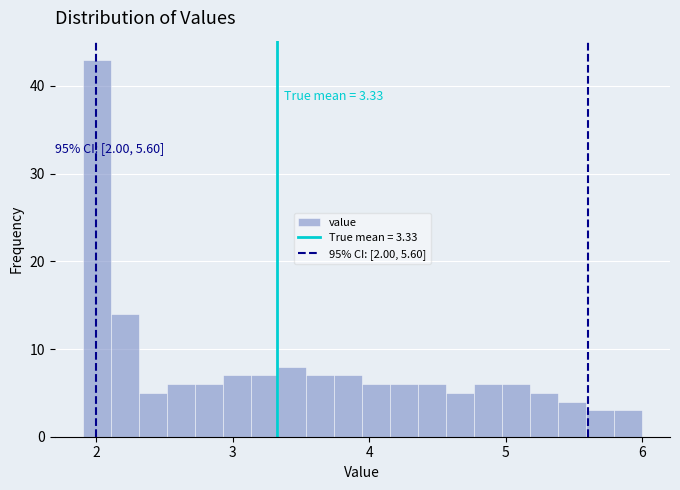

Read against the x-axis, roughly where is the centre of the tallest bar?

2.0